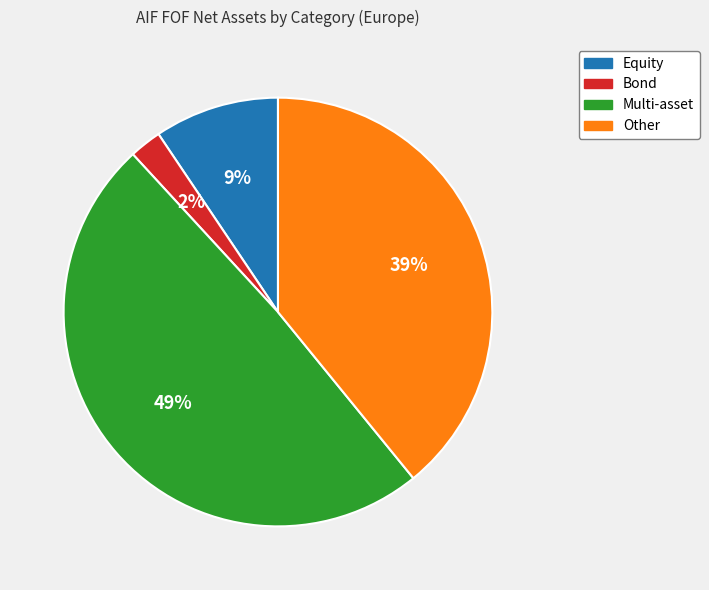

Is there any slice that represents more than half of the pie?

No